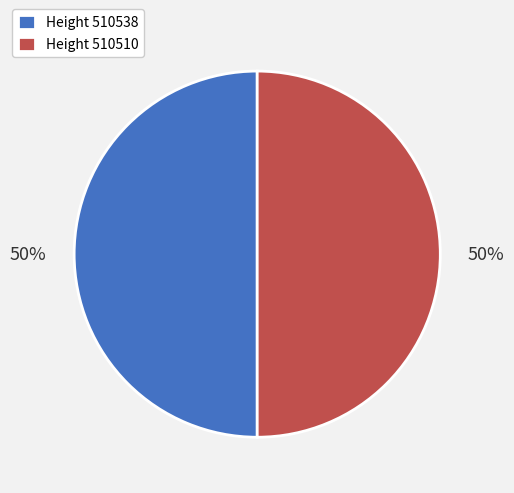

What is the ratio of the value at Height 510510 to the value at Height 510538?

1.0